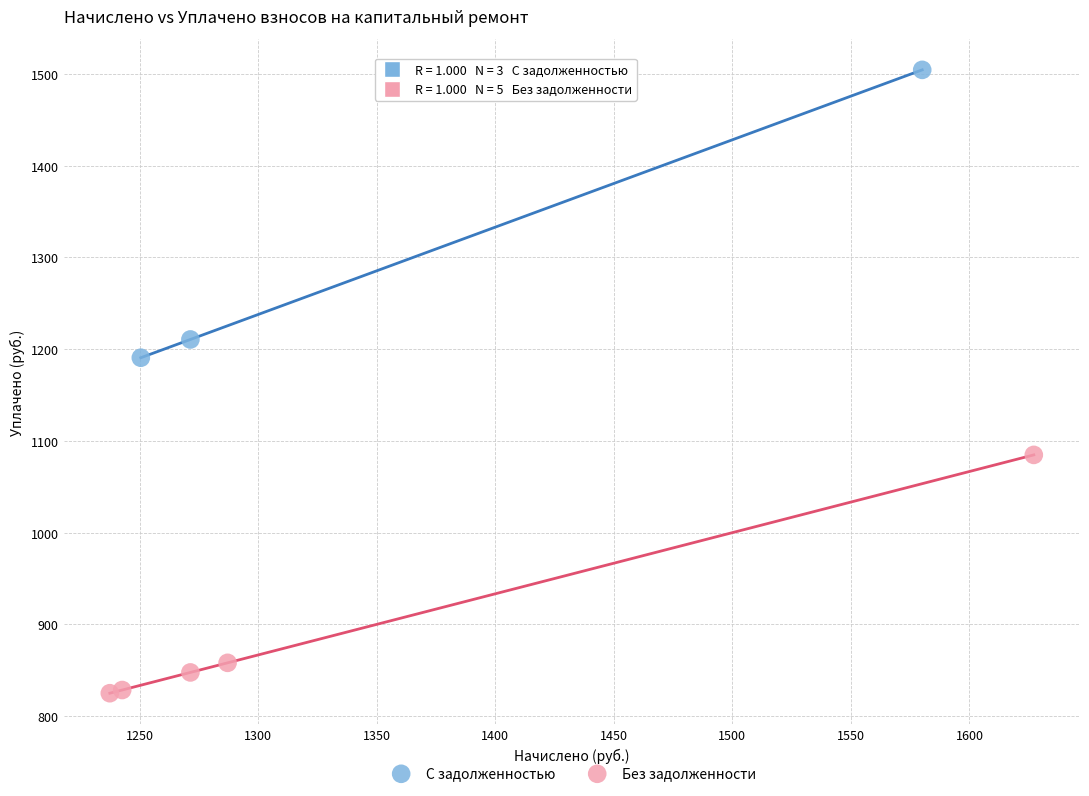

Which series reaches the maximum Y coordinate?

С задолженностью